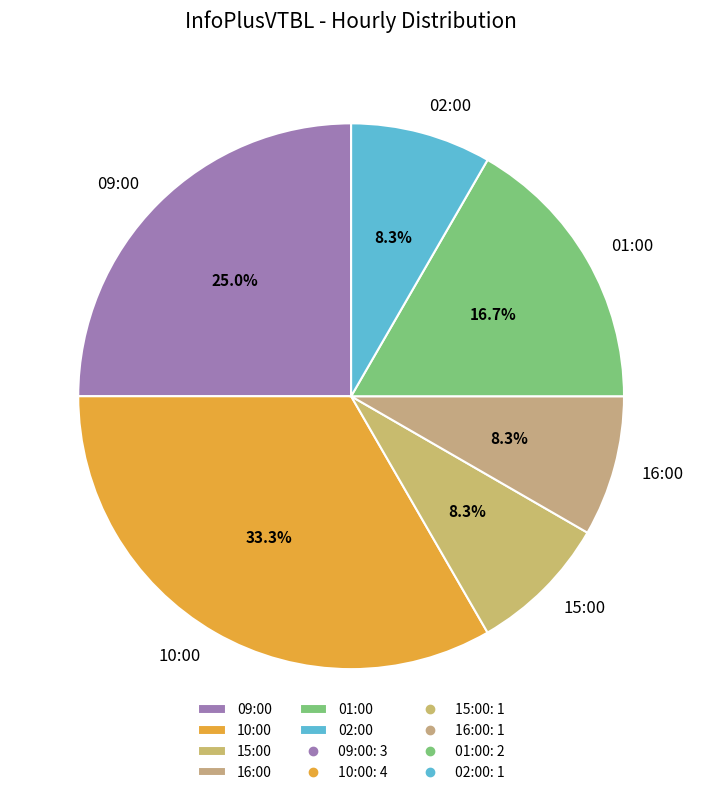

True or false: 15:00 accounts for 8% of the total.

True